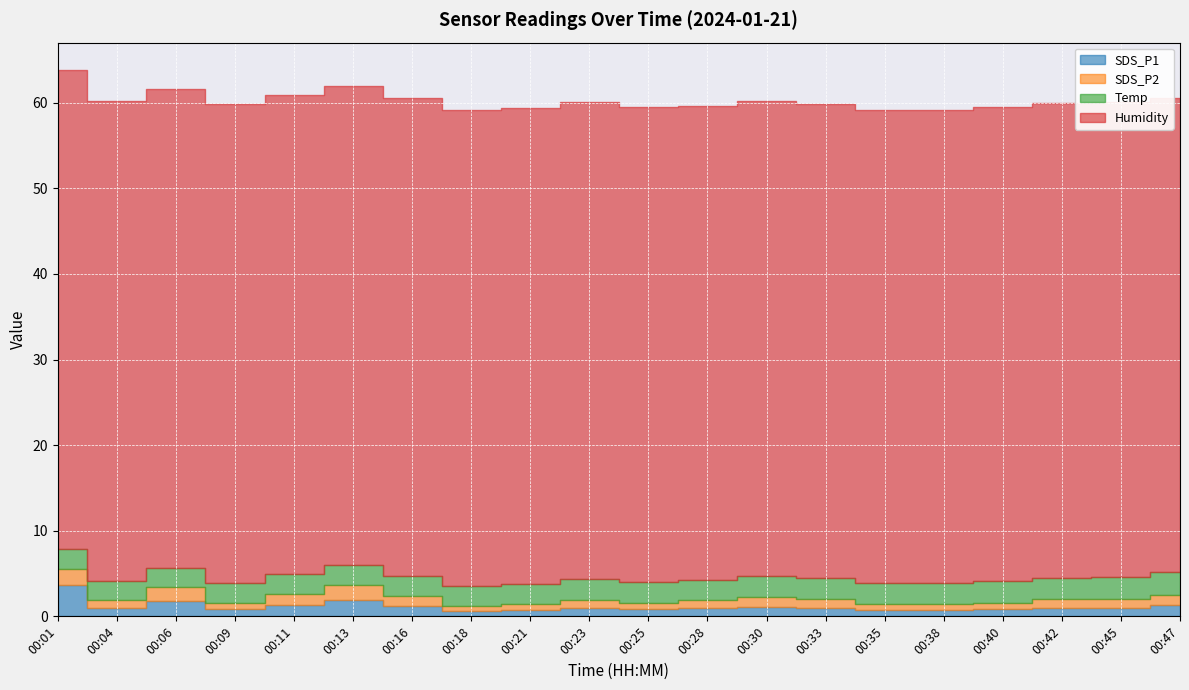

List the series in order of their peak value, lowest first.

SDS_P2, Temp, SDS_P1, Humidity